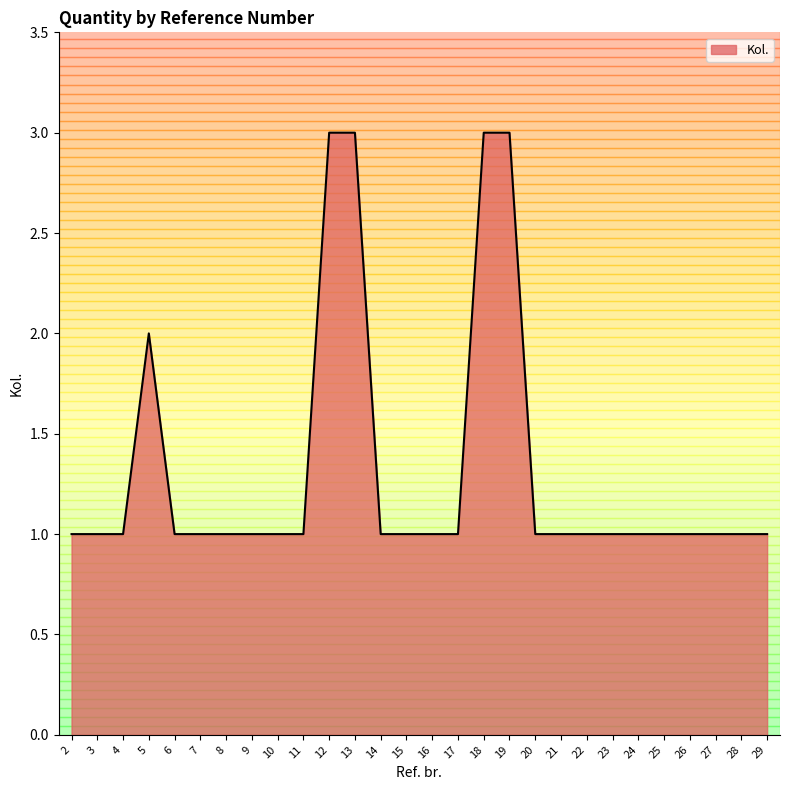

What is the minimum value shown in the chart?

1